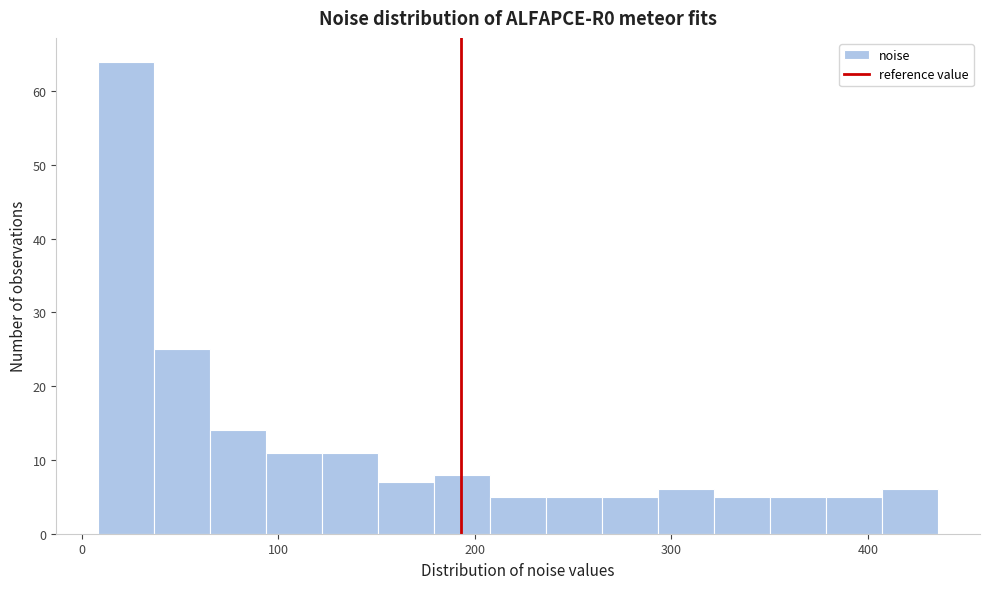

Read against the x-axis, roughly where is the centre of the tallest bar?

20